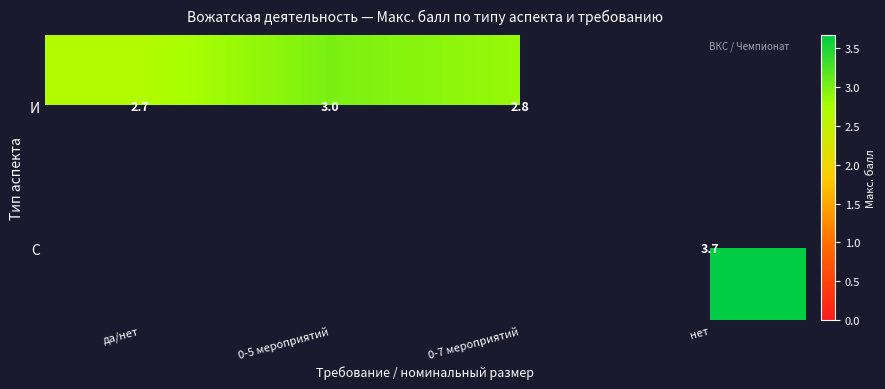

Which has a higher value, нет or да/нет?

да/нет